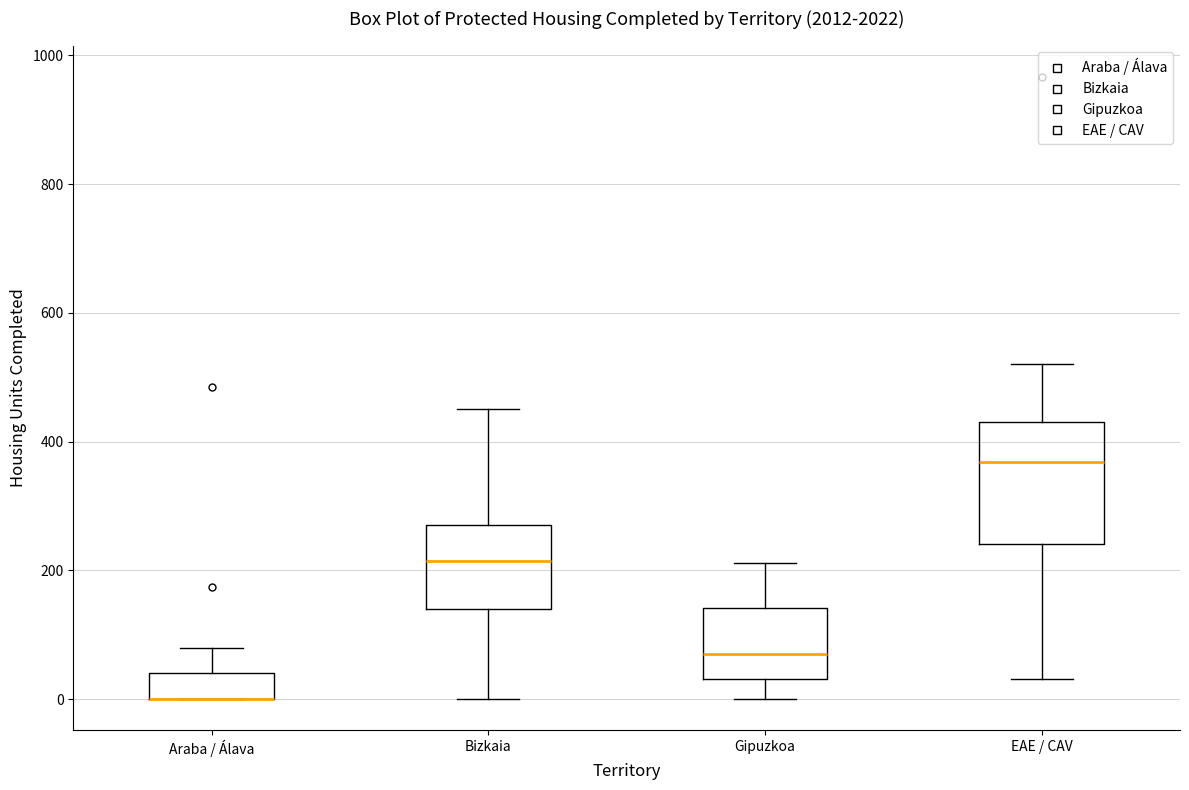

Where is the upper edge of the box for Gipuzkoa on the y-axis? The values are not printed on the chart, so give them approximately, as read against the axis.

140